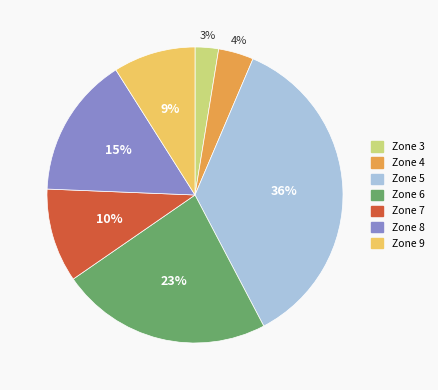

Does Zone 5 represent more than half of the total?

No